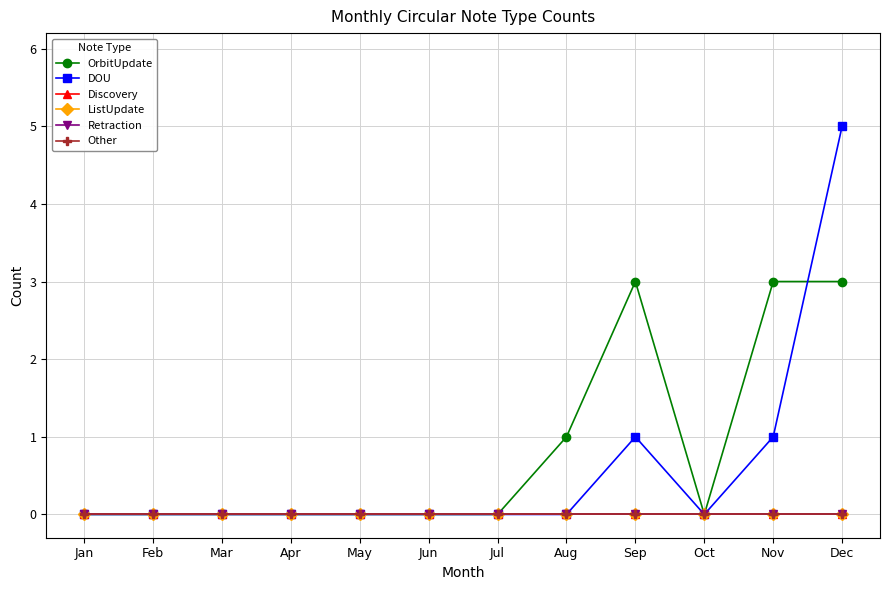

Which category has the highest value in the Retraction series?

Jan